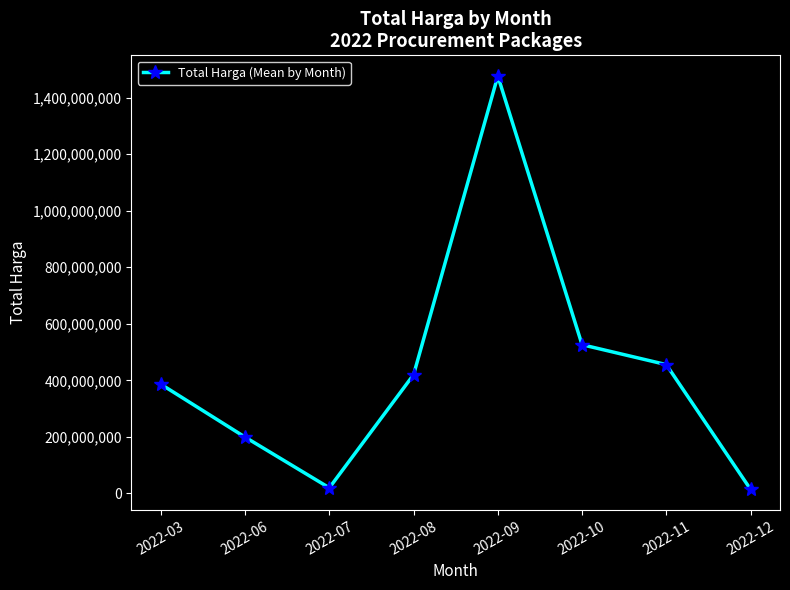

What is the minimum value shown in the chart?

14750000